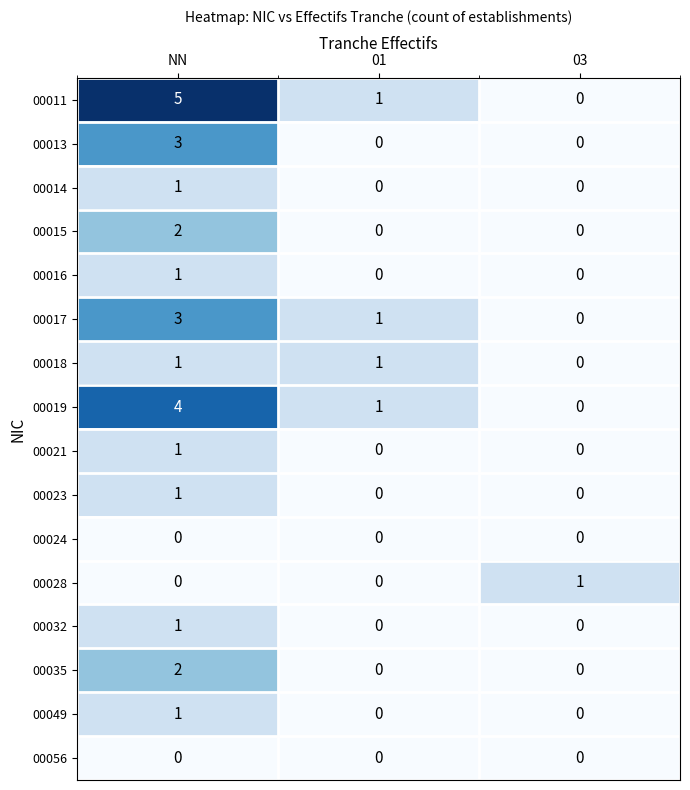

Rank the categories by 00011 value from lowest to highest.

03, 01, NN